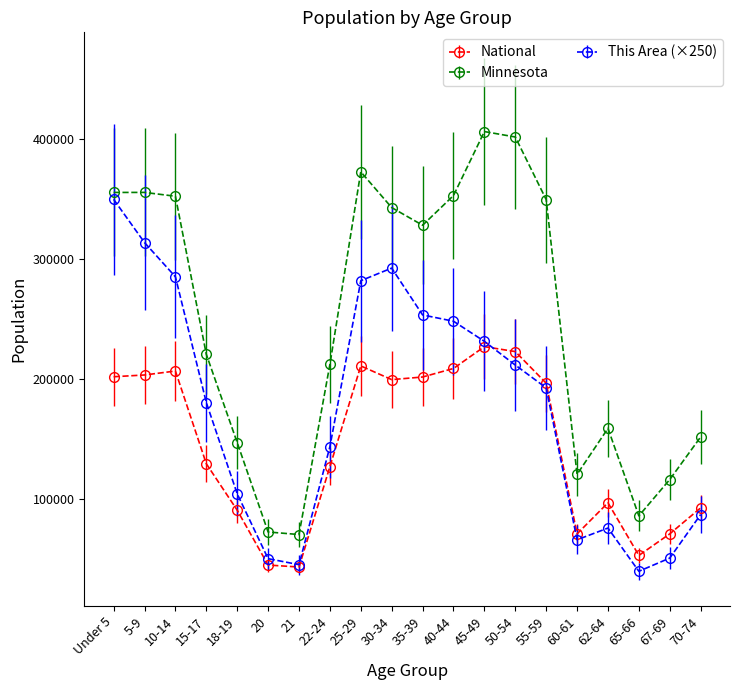

True or false: Minnesota and National intersect in this chart.

False